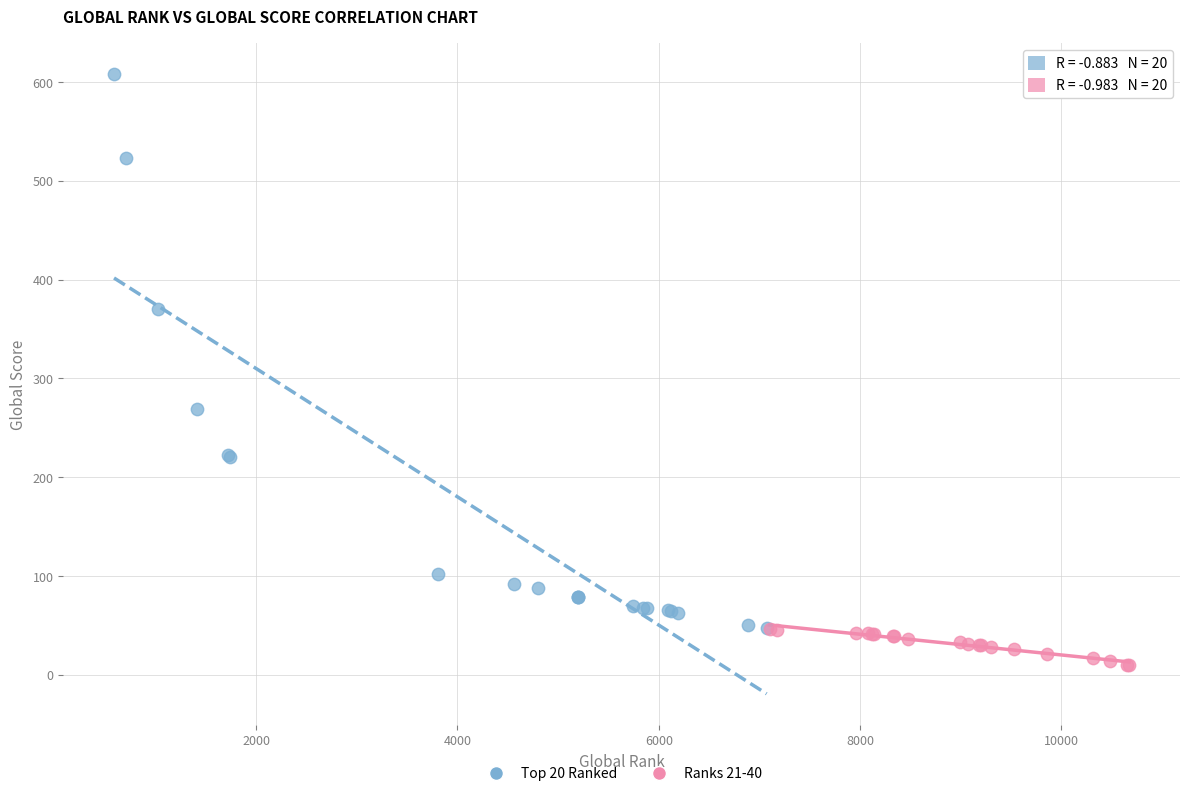

Which series contains the lowest Y value?

Ranks 21-40